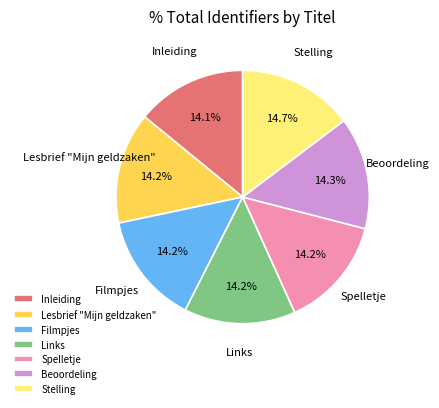

To the nearest percent, what portion does Inleiding represent?

14%